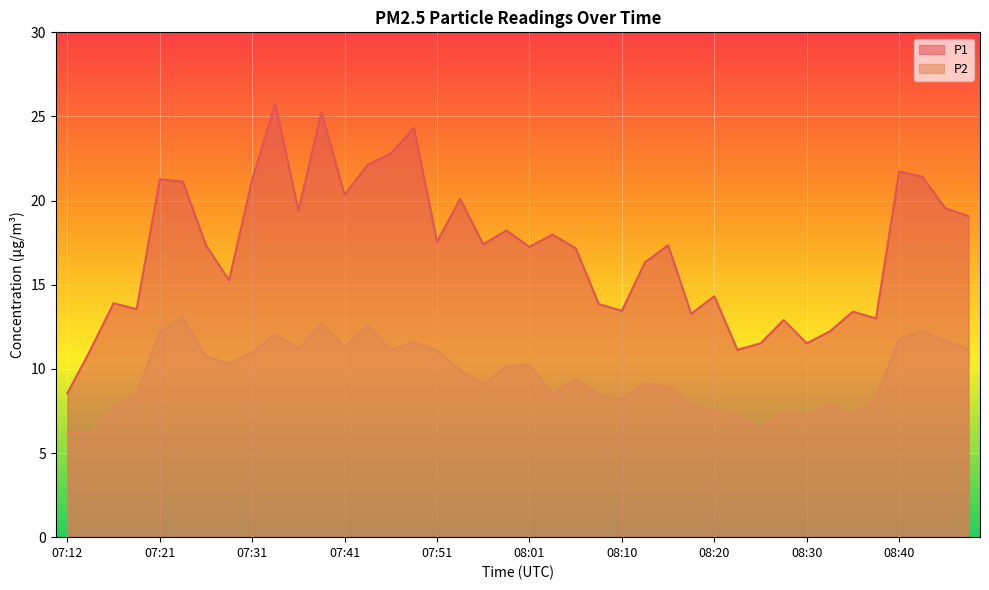

Is it true that P1 equals 9.1 at 08:42?

False